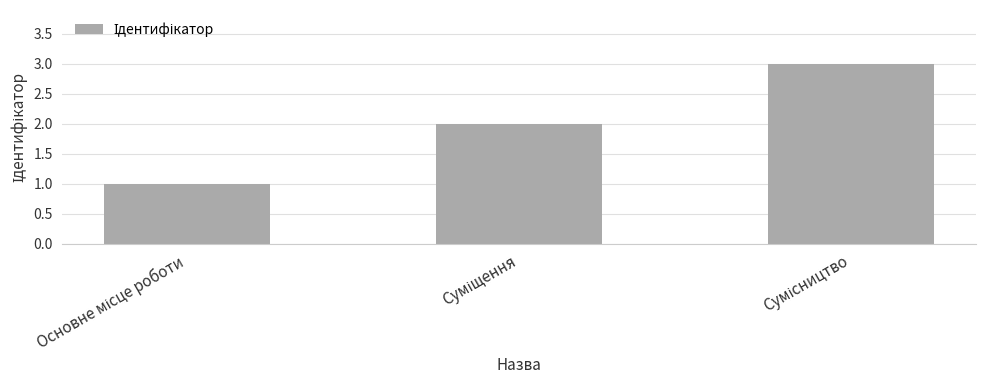

What is the greatest value displayed?

3